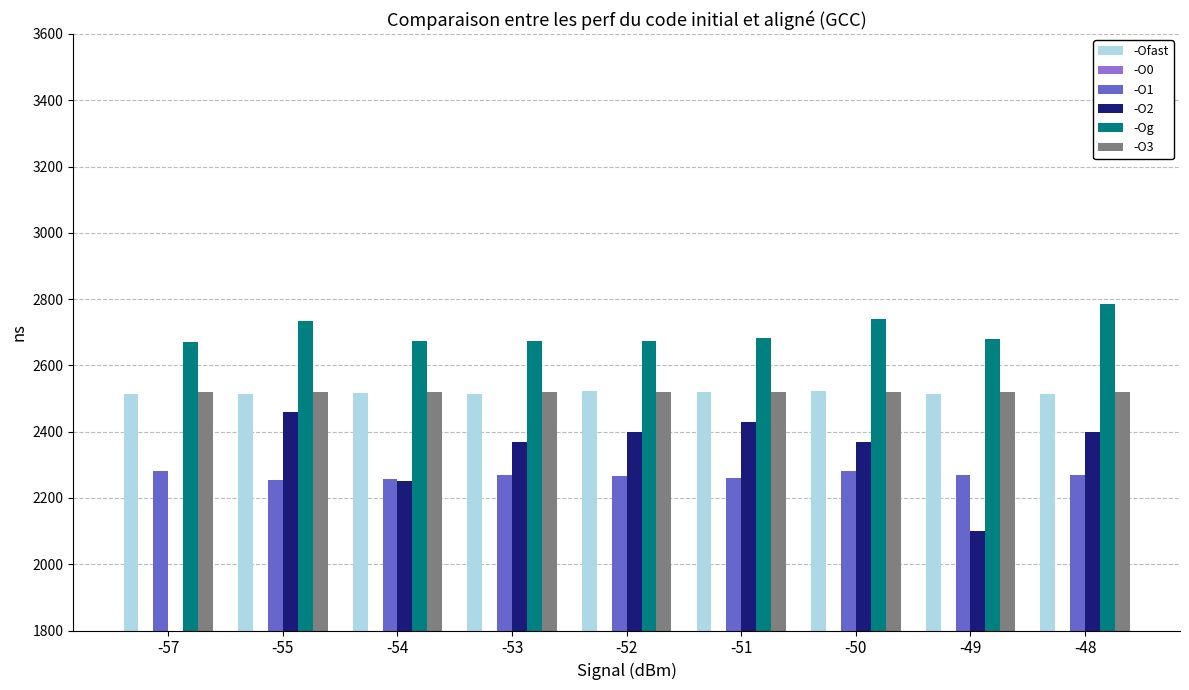

How many values in the -O2 series exceed 2370?

4